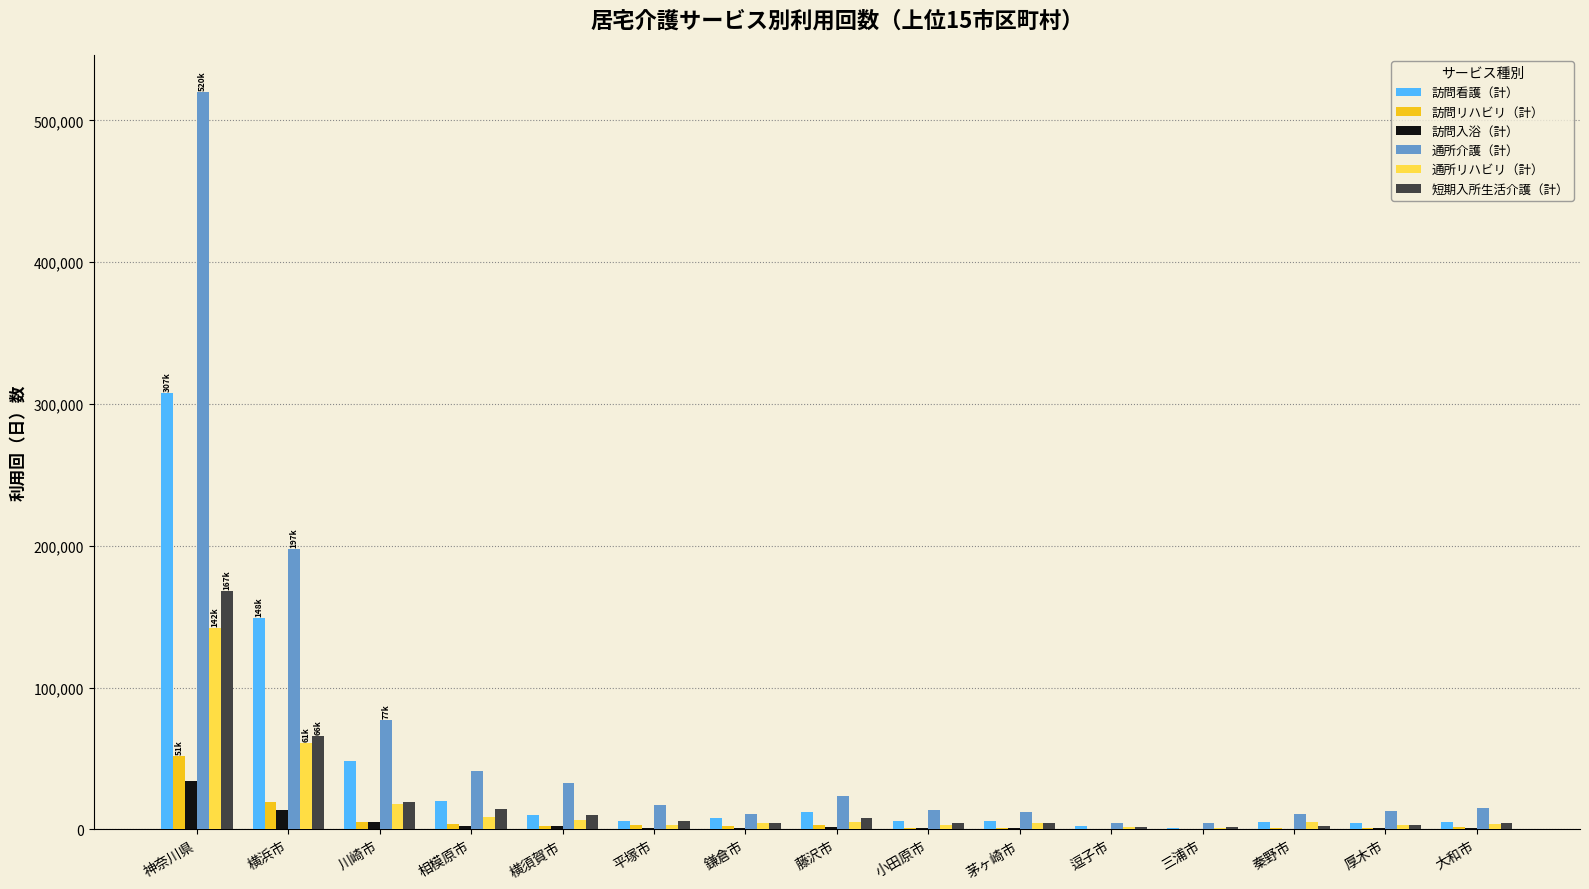

Which series has the largest range (max minus min)?

通所介護（計）